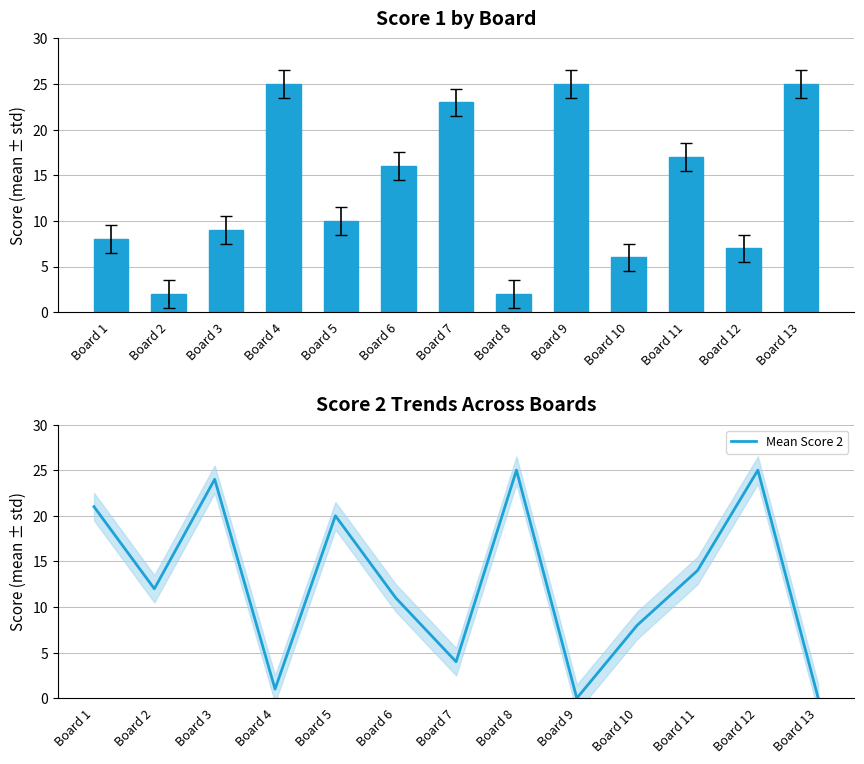

Which series has the largest total across all categories?

Score 1